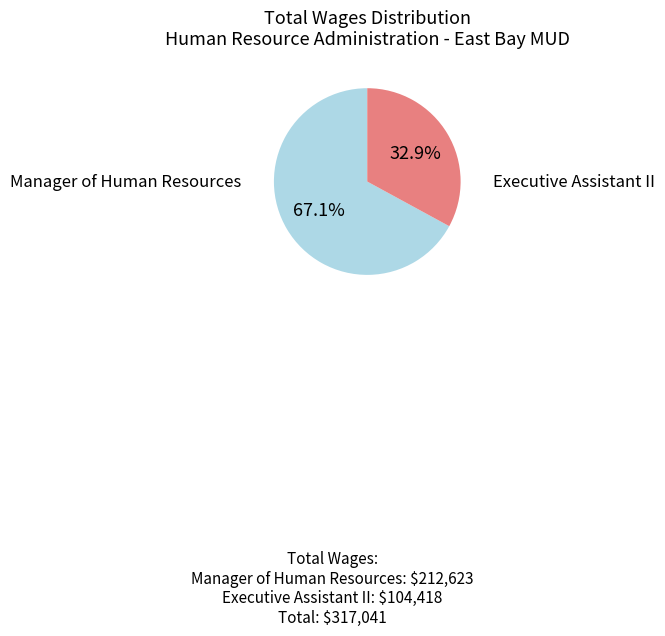

Is there any slice that represents more than half of the pie?

Yes